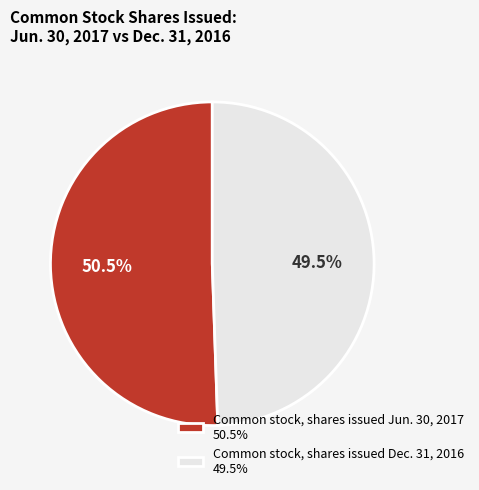

Is Common stock, shares issued Jun. 30, 2017 50.5% the majority of the pie?

Yes